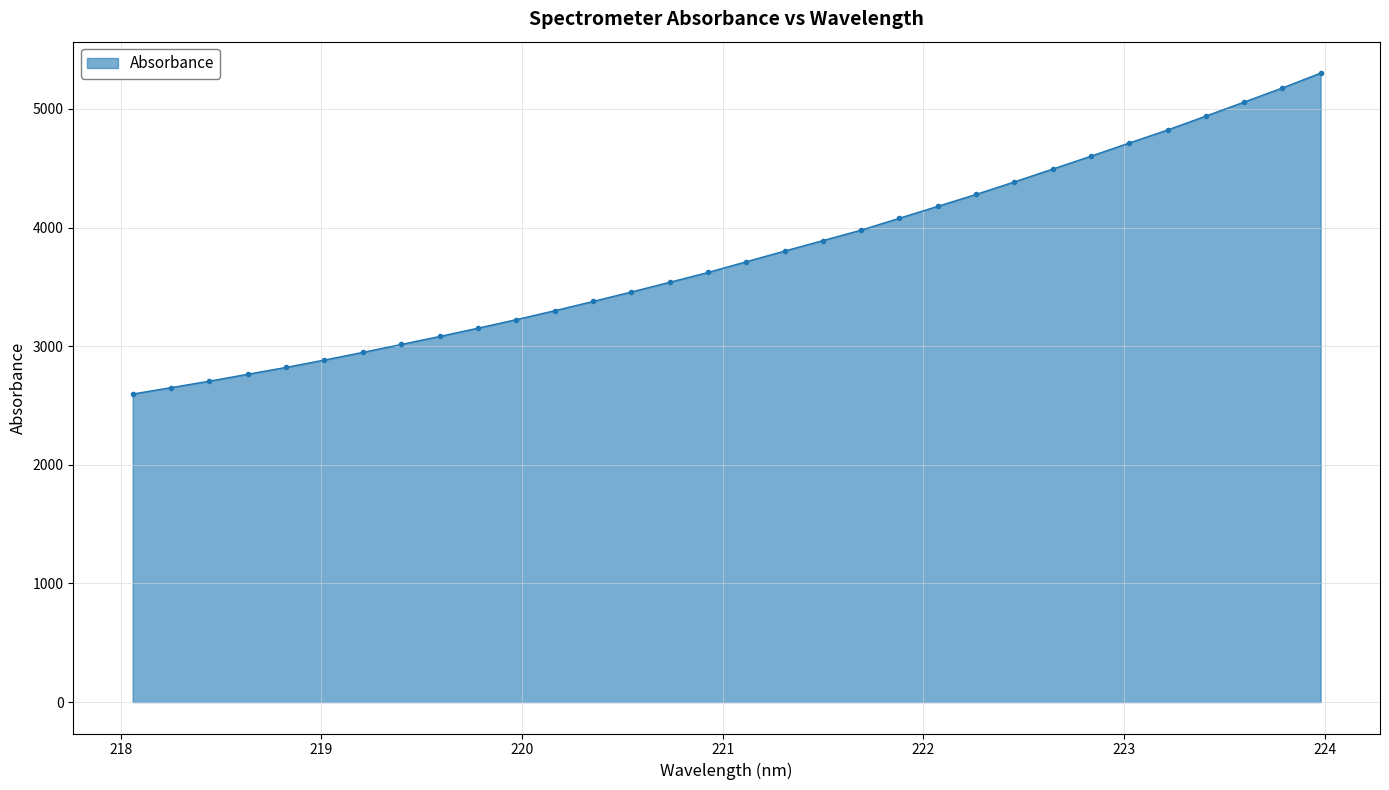

Does the chart display data point markers on the line(s)?

Yes